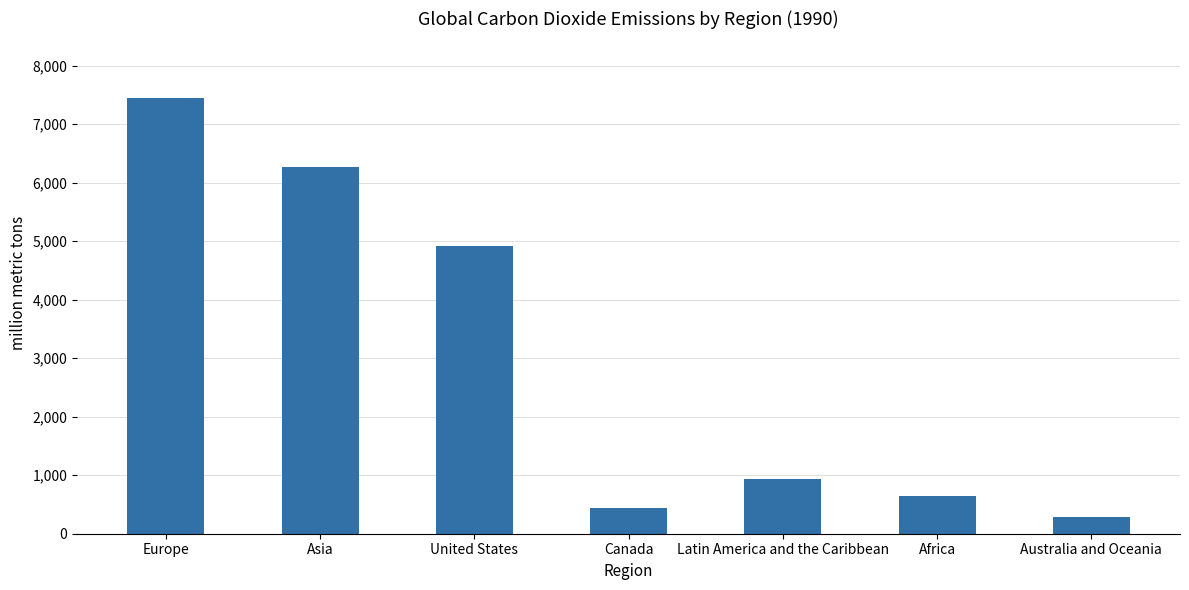

How many values are below 928?

3